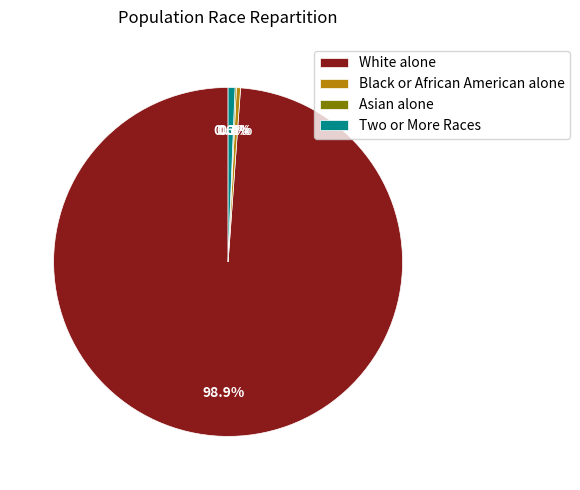

Which has a higher value, Black or African American alone or White alone?

White alone